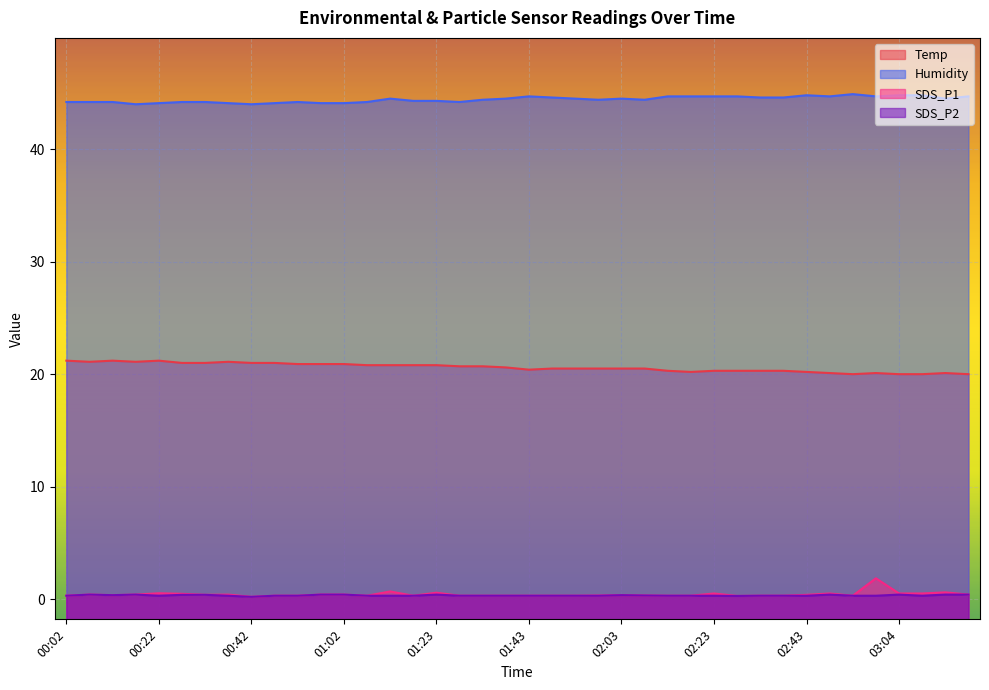

Is it true that SDS_P2 equals 0.3 at 01:43?

True